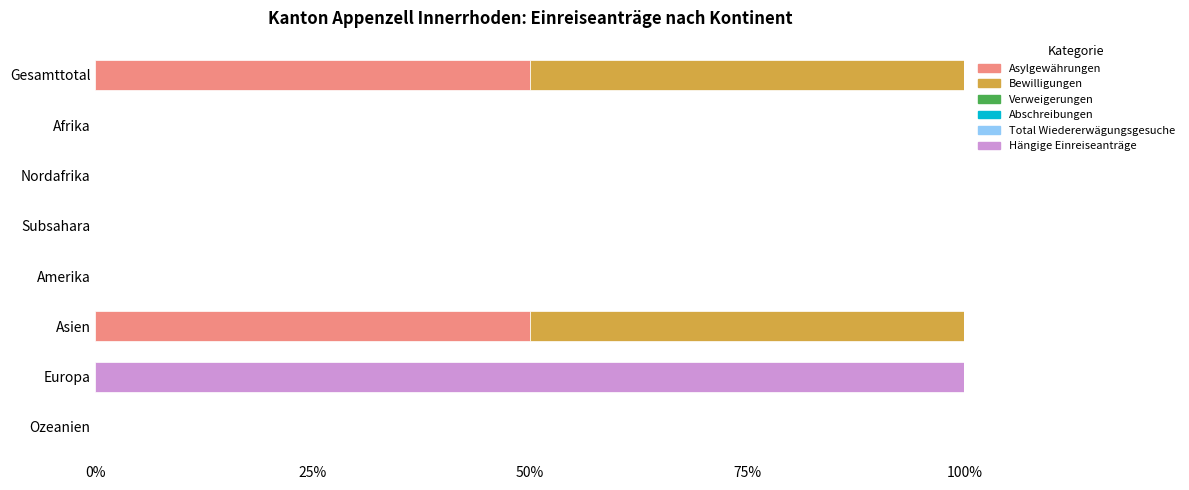

Is it true that Asylgewährungen equals 50 at Asien?

True